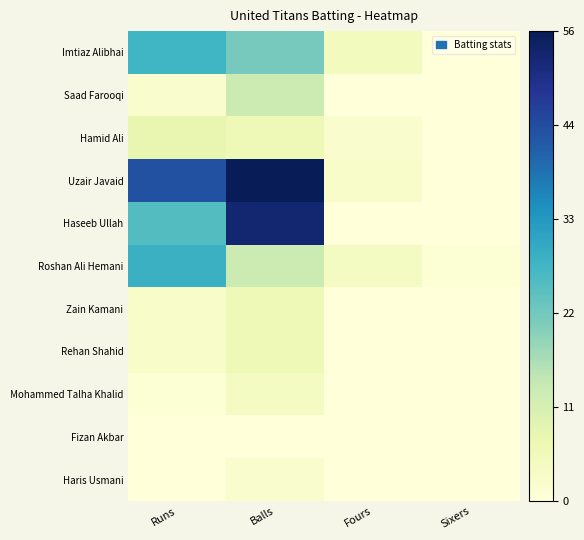

Which series has the largest range (max minus min)?

Uzair Javaid